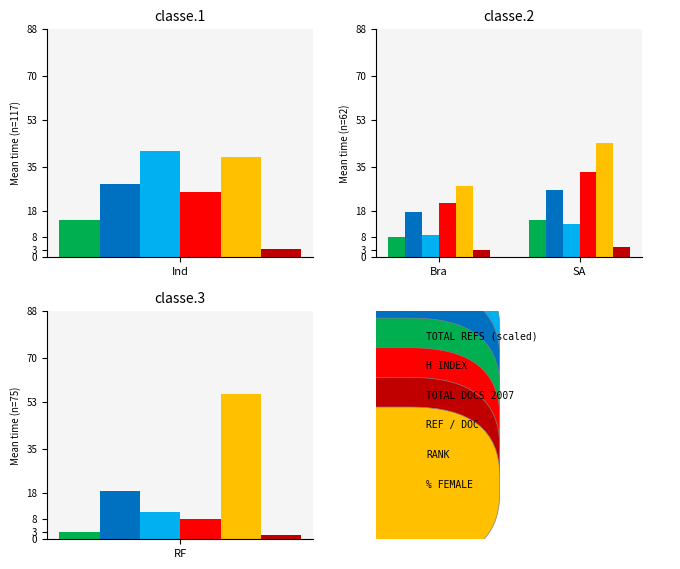

How many groups of bars are there?

2